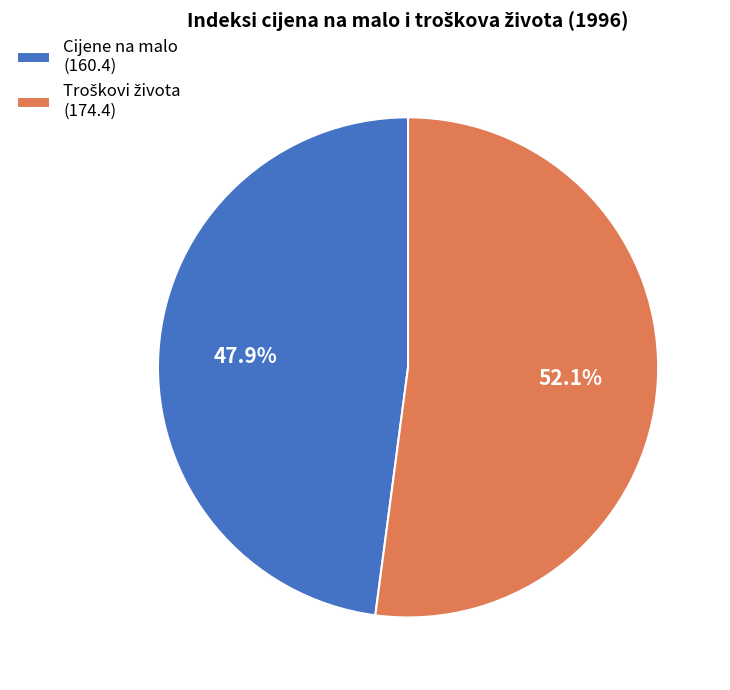

Does Cijene na malo represent more than half of the total?

No